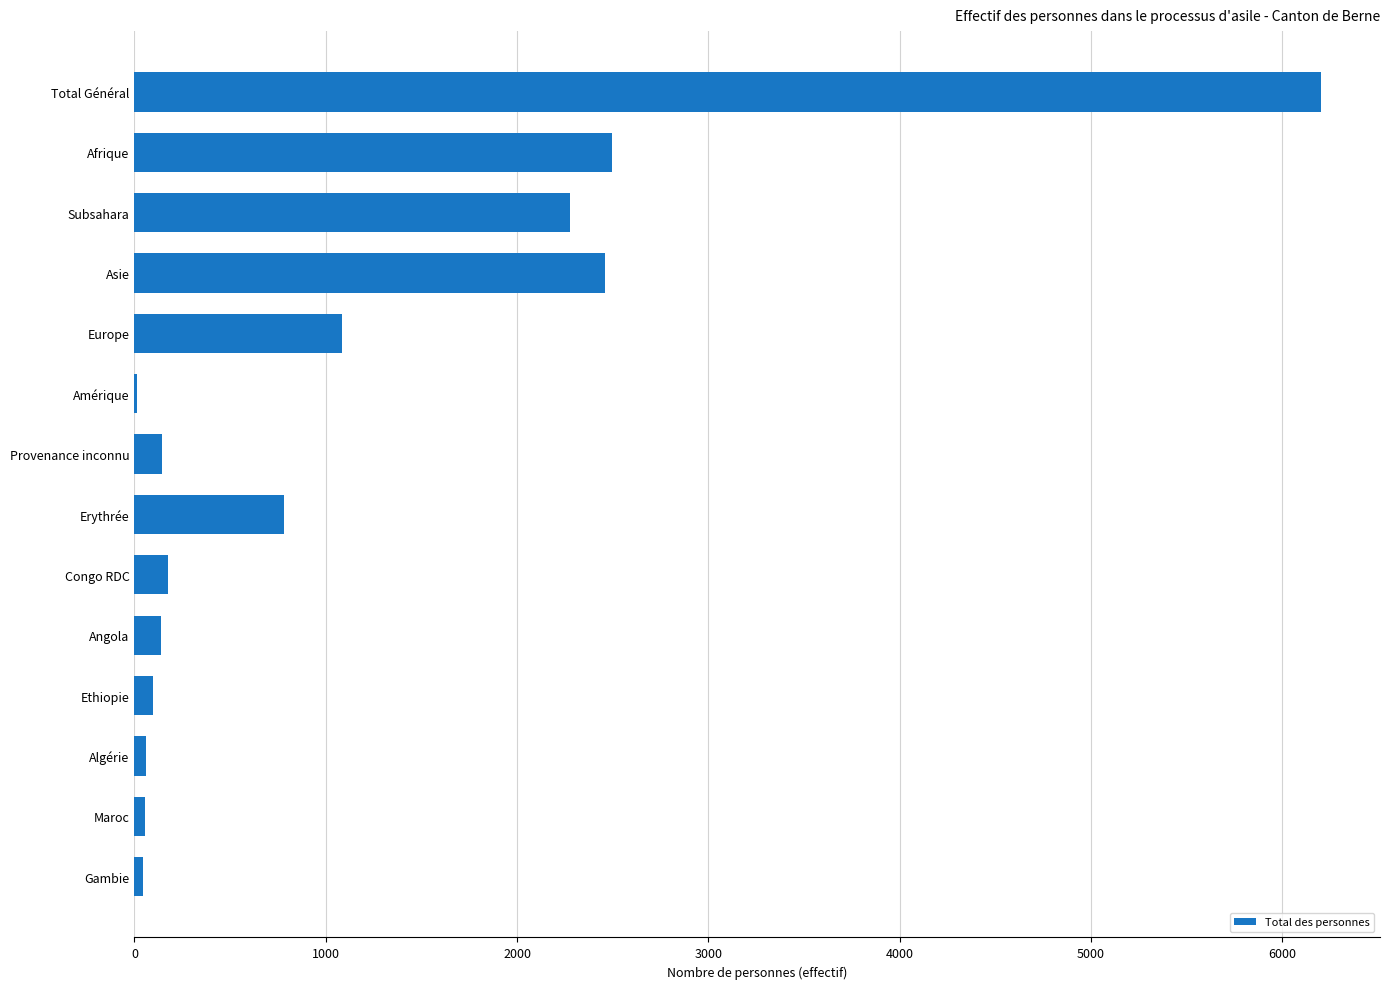

What is the sum of all values?

16028